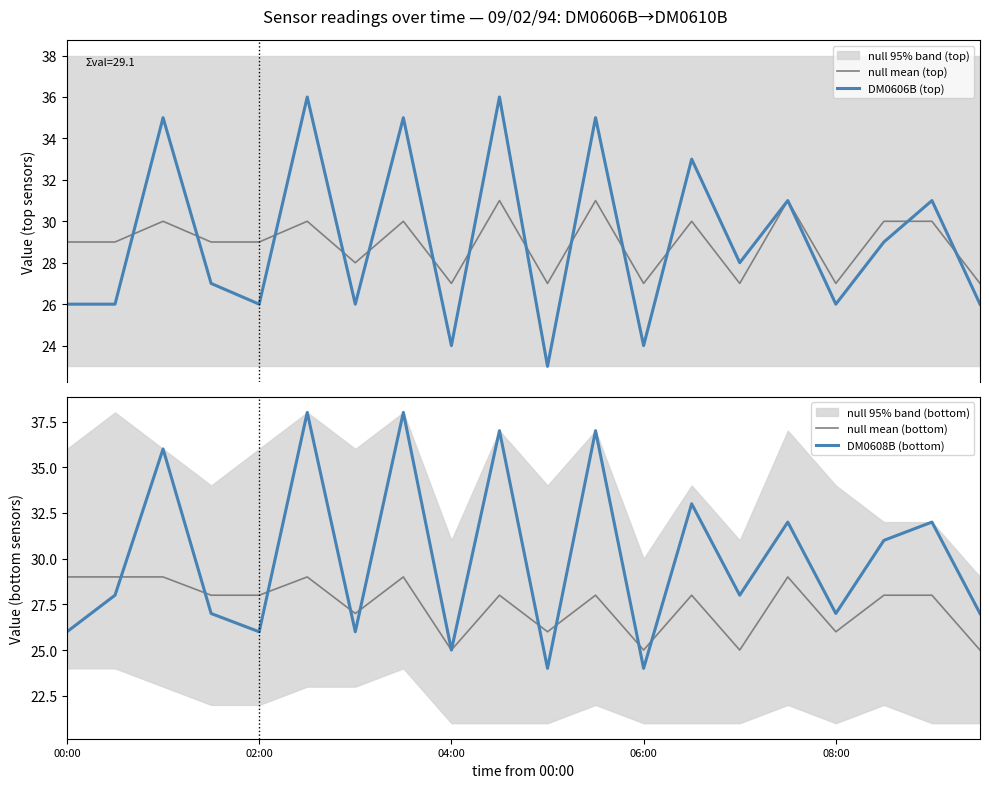

The null mean (bottom) series shows 17 at 04:00. True or false?

False